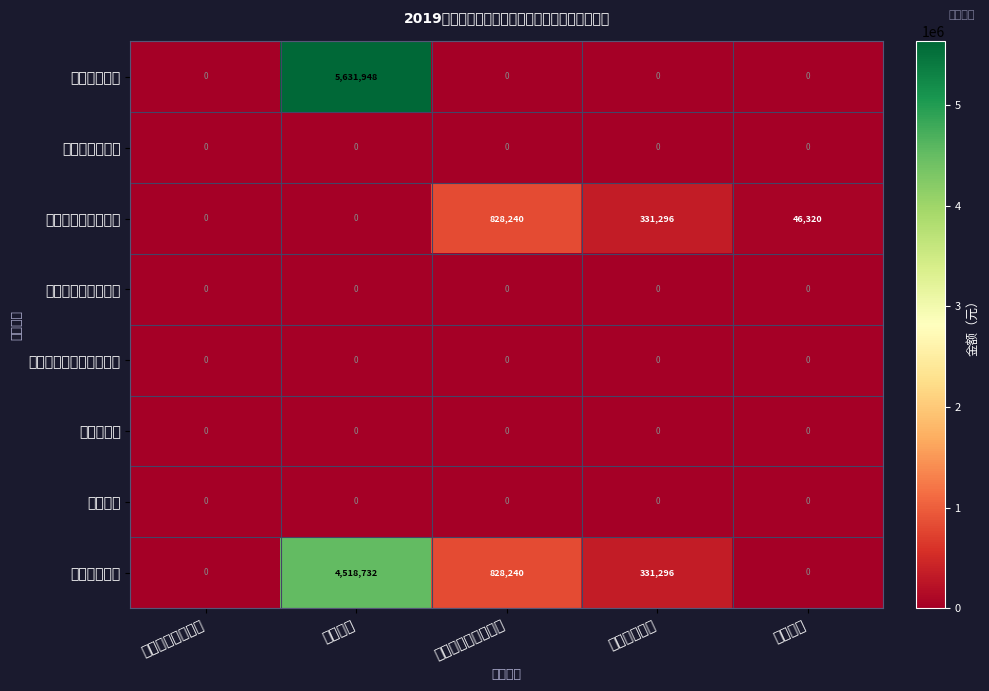

Reading left to right, what are all the values shown in this chart?

工资福利支出: 一般公共服务支出=0.0	教育支出=5631948.0	社会保障和就业支出=0.0	住房保障支出=0.0	其他支出=0.0
商品和服务支出: 一般公共服务支出=0.0	教育支出=0.0	社会保障和就业支出=0.0	住房保障支出=0.0	其他支出=0.0
对个人和家庭的补助: 一般公共服务支出=0.0	教育支出=0.0	社会保障和就业支出=828240.0	住房保障支出=331296.0	其他支出=46320.0
债务利息及费用支出: 一般公共服务支出=0.0	教育支出=0.0	社会保障和就业支出=0.0	住房保障支出=0.0	其他支出=0.0
资本性支出（基本建设）: 一般公共服务支出=0.0	教育支出=0.0	社会保障和就业支出=0.0	住房保障支出=0.0	其他支出=0.0
资本性支出: 一般公共服务支出=0.0	教育支出=0.0	社会保障和就业支出=0.0	住房保障支出=0.0	其他支出=0.0
其他支出: 一般公共服务支出=0.0	教育支出=0.0	社会保障和就业支出=0.0	住房保障支出=0.0	其他支出=0.0
基本支出合计: 一般公共服务支出=0.0	教育支出=4518732.0	社会保障和就业支出=828240.0	住房保障支出=331296.0	其他支出=0.0